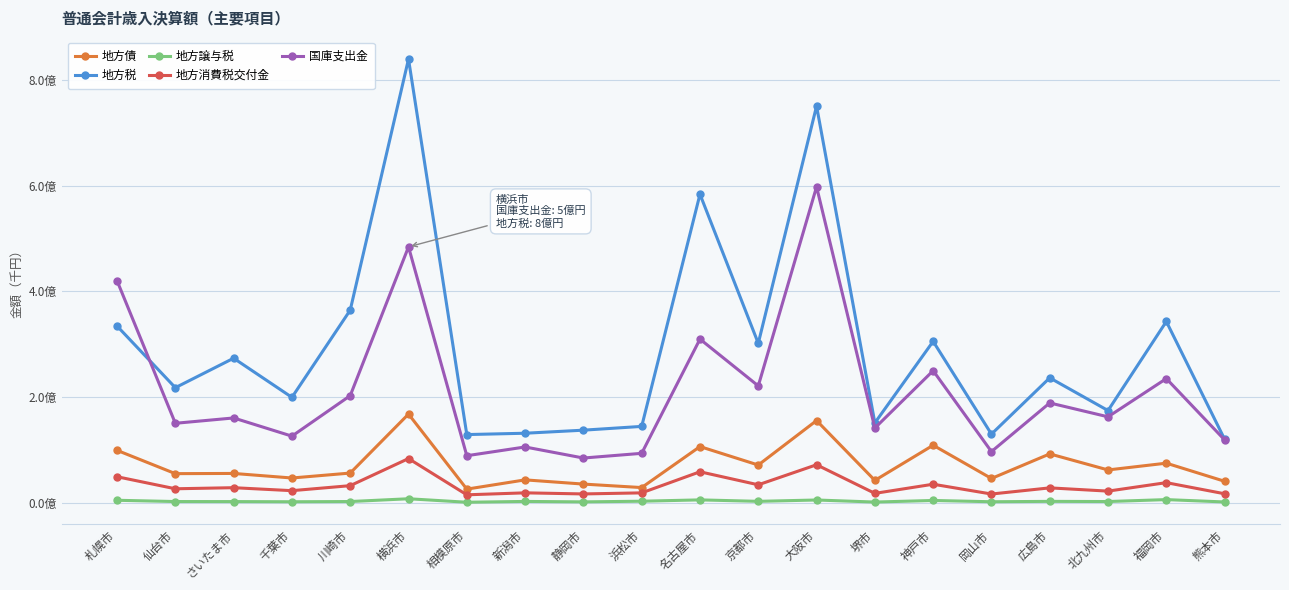

Does the chart have visible grid lines?

Yes